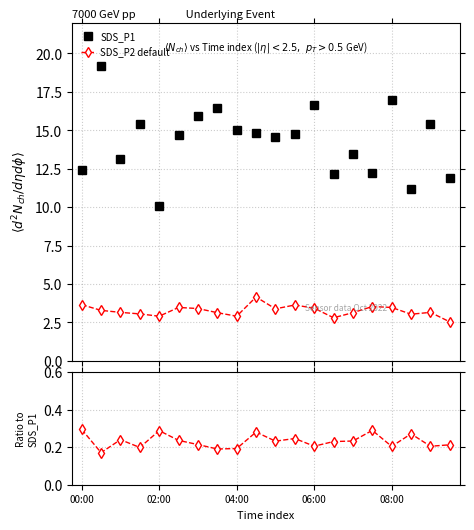

Reading left to right, what are all the values shown in this chart?

SDS_P1: 12.4	19.2	13.1	15.4	10.1	14.7	15.9	16.4	15.1	14.8	14.6	14.8	16.7	12.2	13.4	12.2	17.0	11.2	15.4	11.9
SDS_P2 default: 3.6	3.3	3.1	3.0	2.9	3.5	3.4	3.1	2.9	4.2	3.4	3.6	3.4	2.8	3.1	3.5	3.5	3.0	3.1	2.5
Ratio SDS_P2/SDS_P1: 0.3	0.2	0.2	0.2	0.3	0.2	0.2	0.2	0.2	0.3	0.2	0.2	0.2	0.2	0.2	0.3	0.2	0.3	0.2	0.2